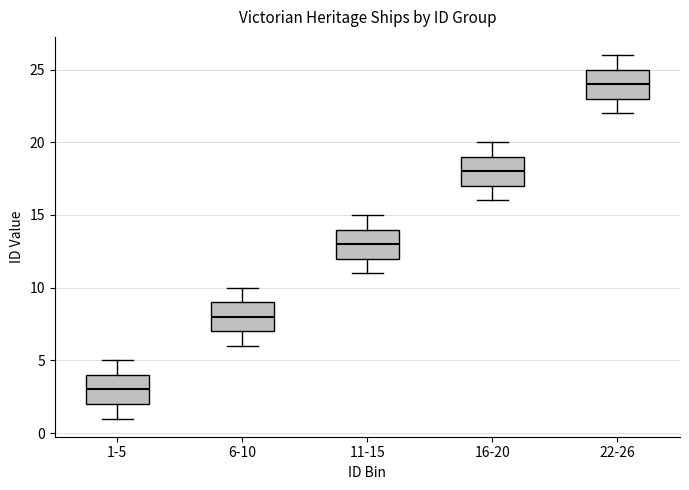

Reading left to right, read every box against the y-axis: the position of its median line, the range the box covers, and the ends of its whiskers. The values are not printed on the chart, so give them approximately, as read against the axis.

1-5: median 3, box 2 to 4, whiskers 1 to 5
6-10: median 8, box 7 to 9, whiskers 6 to 10
11-15: median 13, box 12 to 14, whiskers 11 to 15
16-20: median 18, box 17 to 19, whiskers 16 to 20
22-26: median 24, box 23 to 25, whiskers 22 to 26